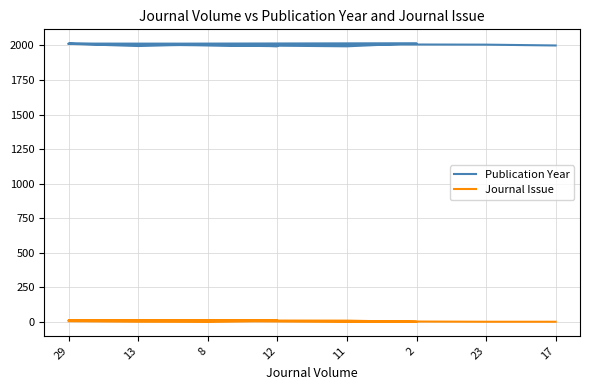

Where is the first local minimum for Journal Issue?

8